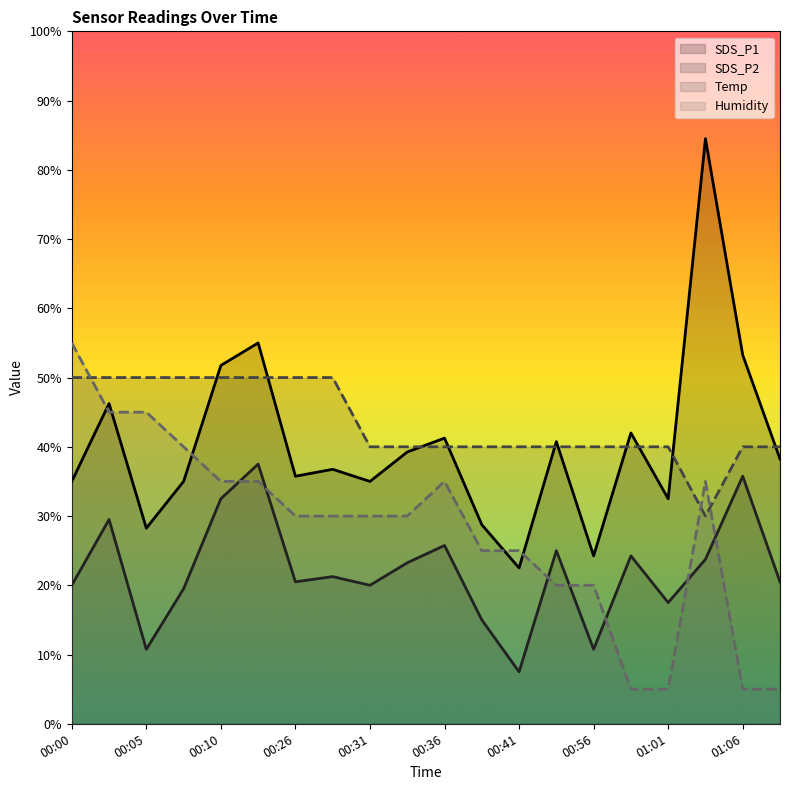

How many interior local valleys does the SDS_P2 series have?

6